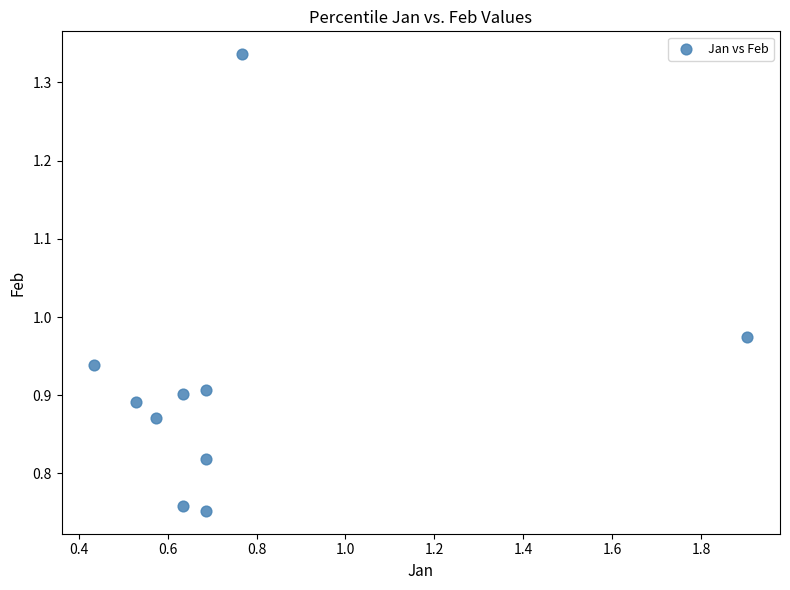

What is the range of Y values (max minus min)?

0.6